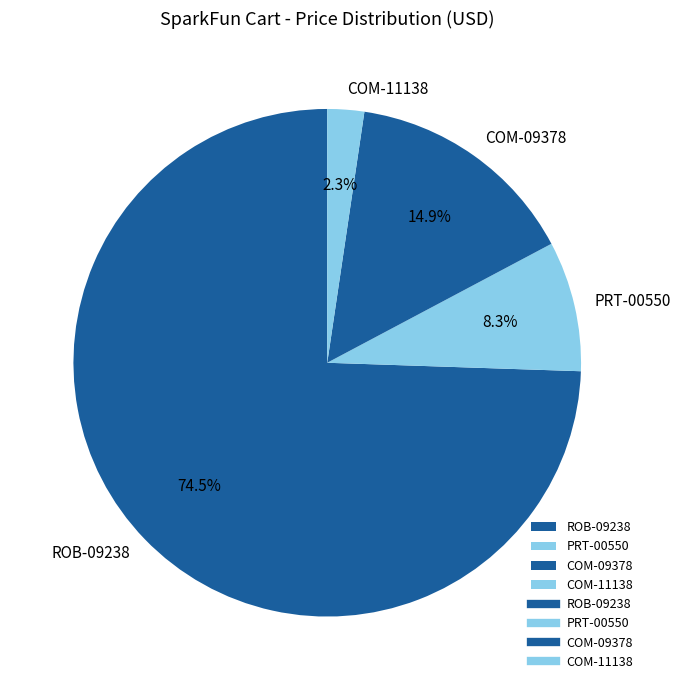

The COM-09378 slice represents 7% of the pie. True or false?

False